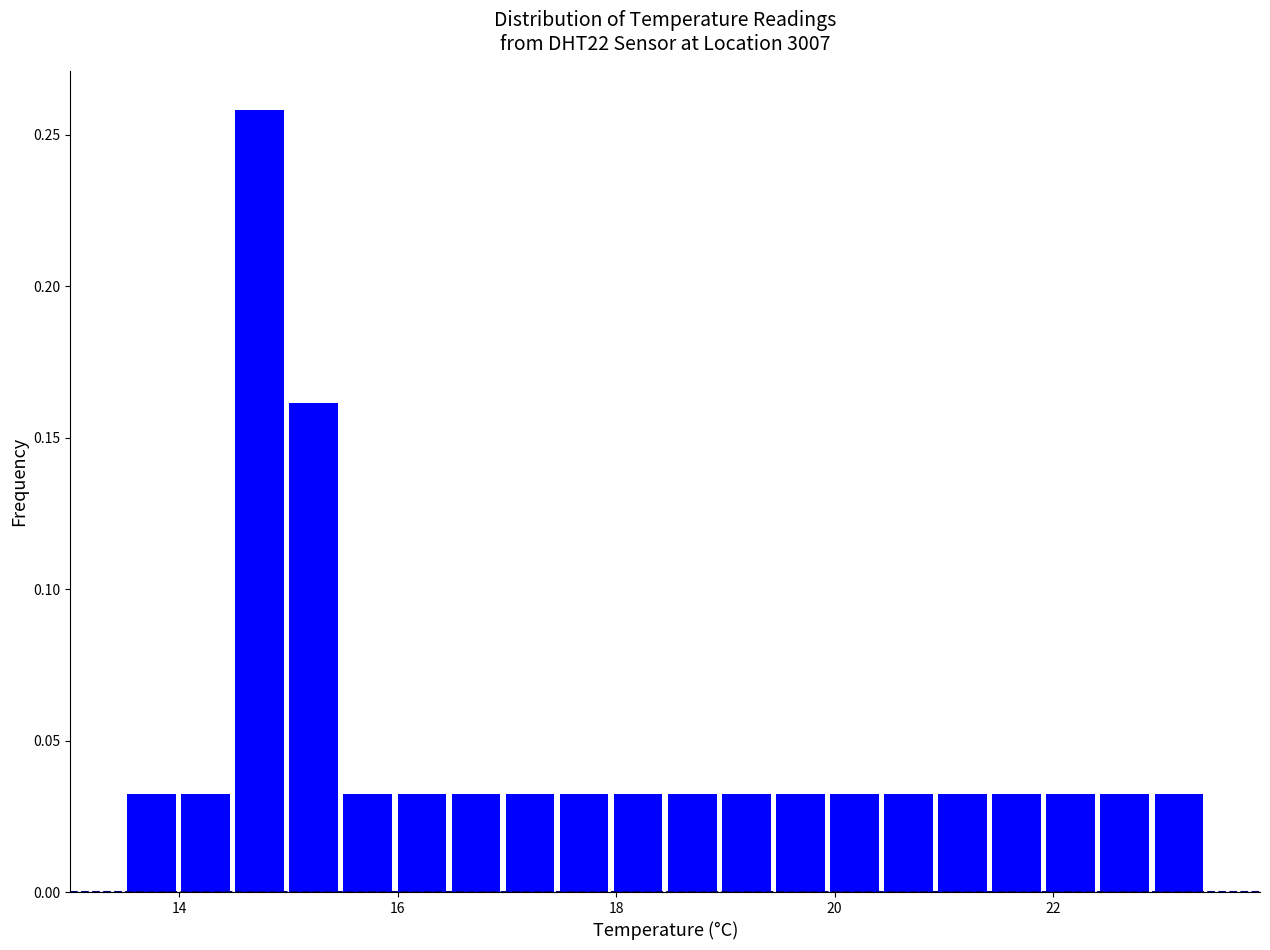

Read against the x-axis, roughly where is the centre of the tallest bar?

14.8